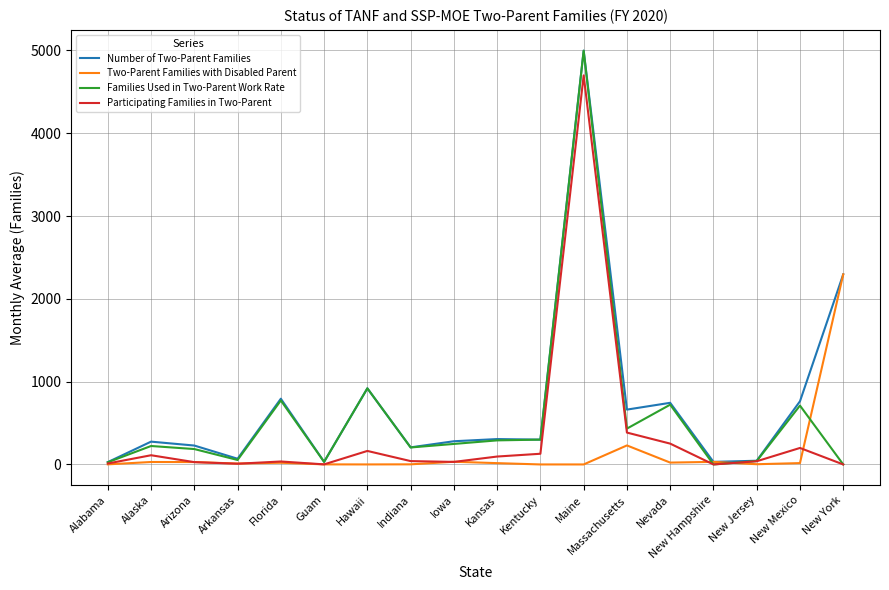

What are all the series names shown in the legend?

Number of Two-Parent Families, Two-Parent Families with Disabled Parent, Families Used in Two-Parent Work Rate, Participating Families in Two-Parent